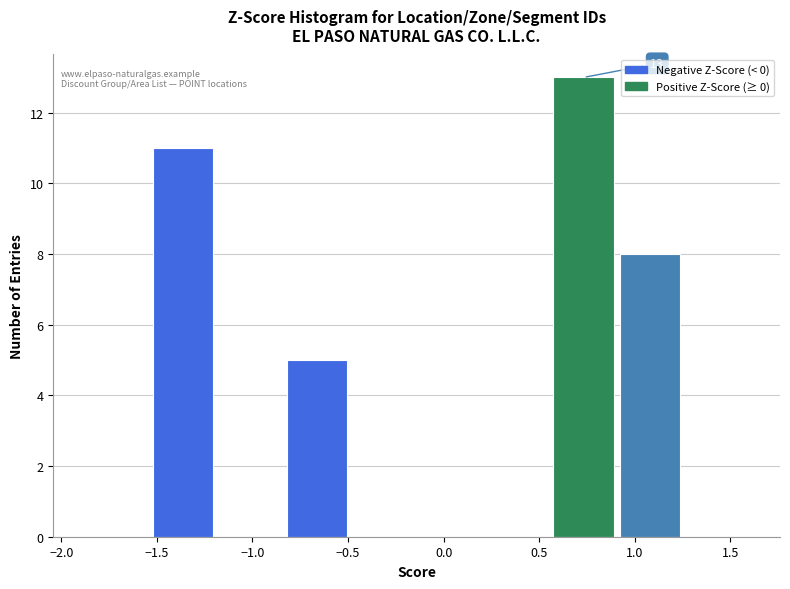

Which range on the x-axis has the tallest bar?

0.55 to 0.90